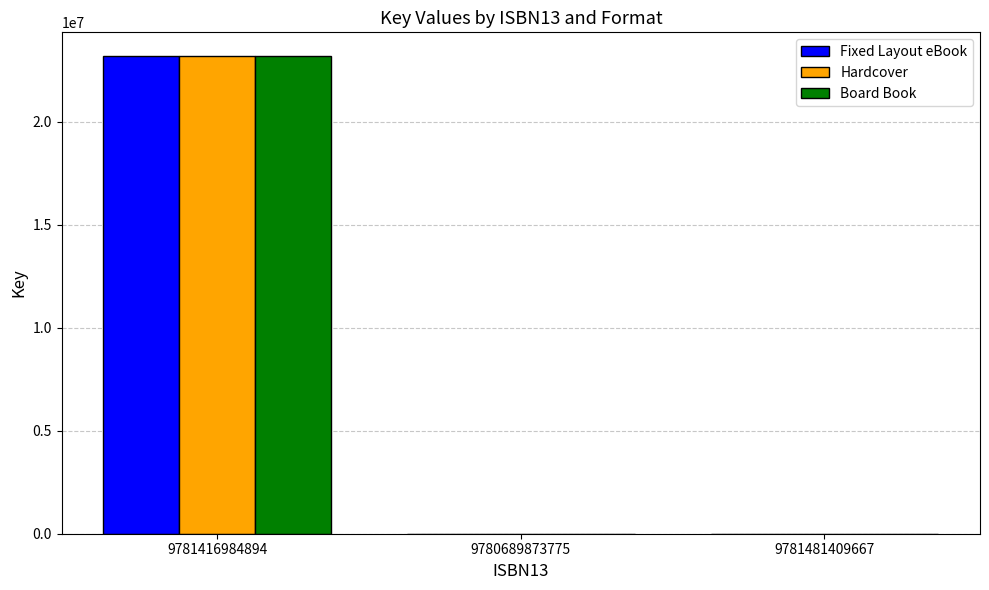

What is the maximum value shown in the chart?

23195658